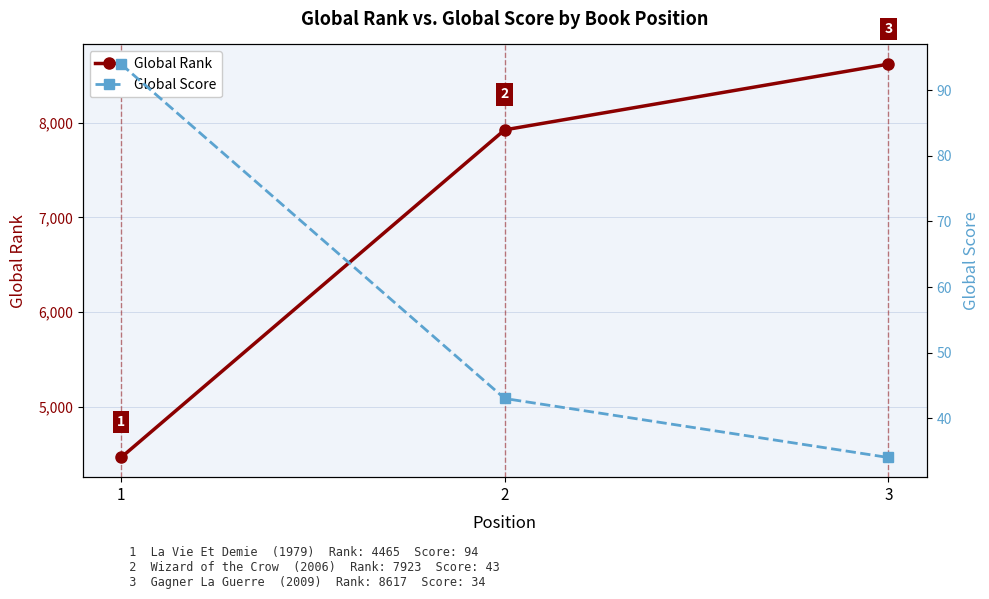

What is the spread (max minus min) of values at 2?

7880